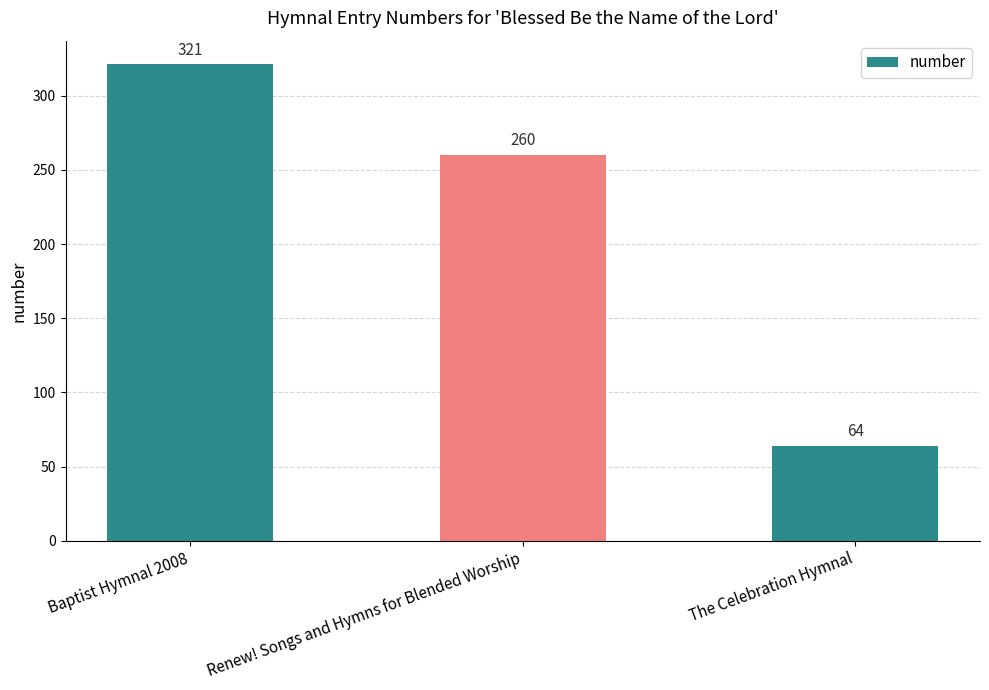

Reading left to right, transcribe all the data shown in this chart.

Baptist Hymnal 2008=321	Renew! Songs and Hymns for Blended Worship=260	The Celebration Hymnal=64